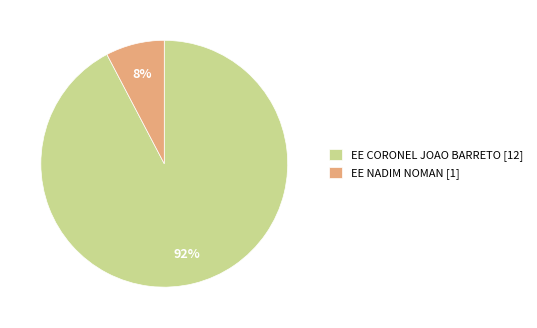

To the nearest percent, what percentage of the pie is EE NADIM NOMAN?

8%